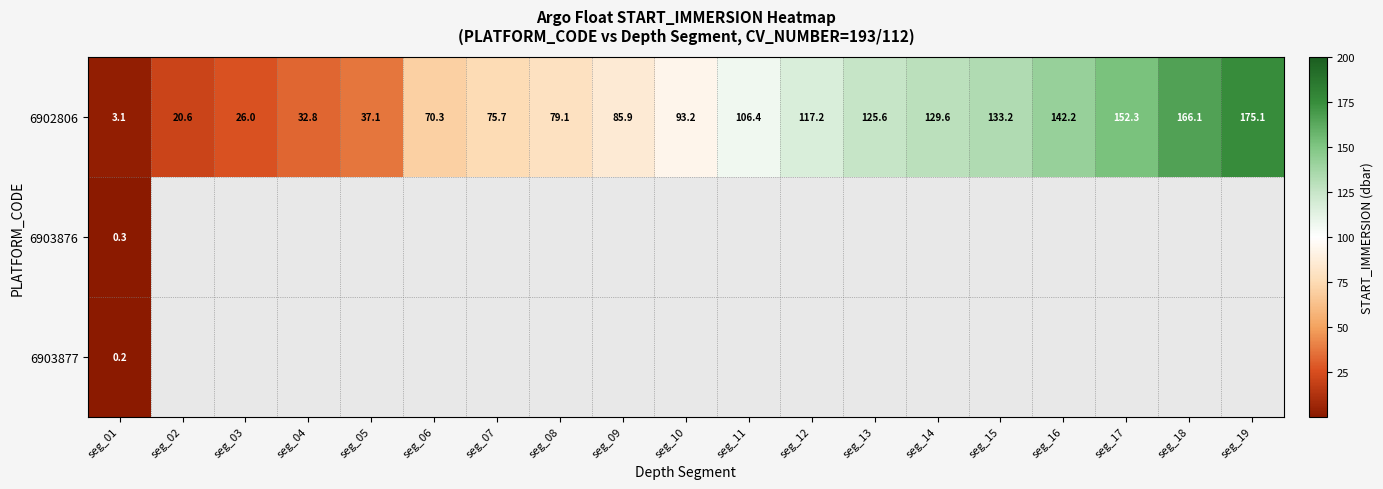

What is the spread (max minus min) of values at seg_01?

2.9